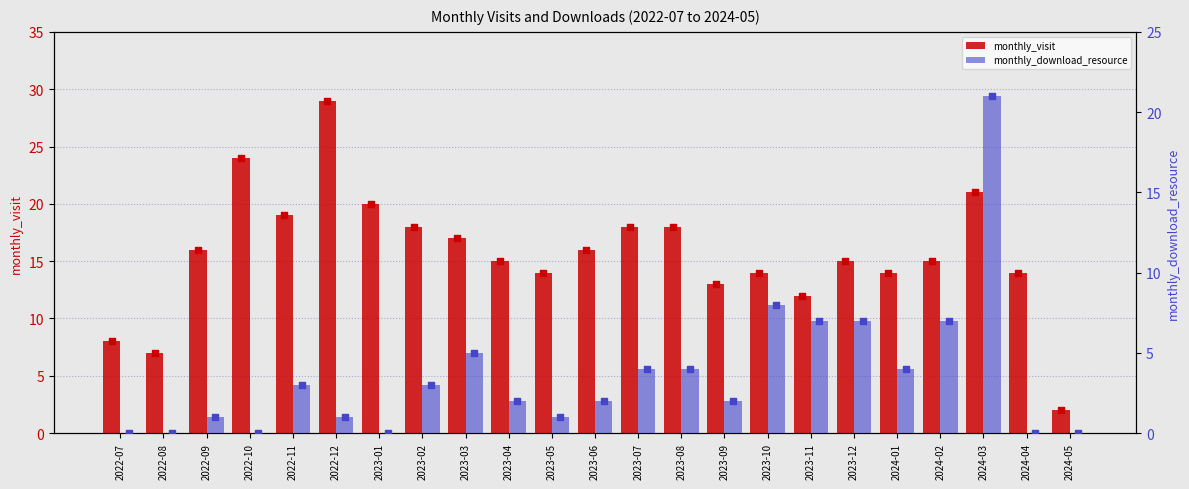

Which series has the largest Y range (max minus min)?

monthly_visit